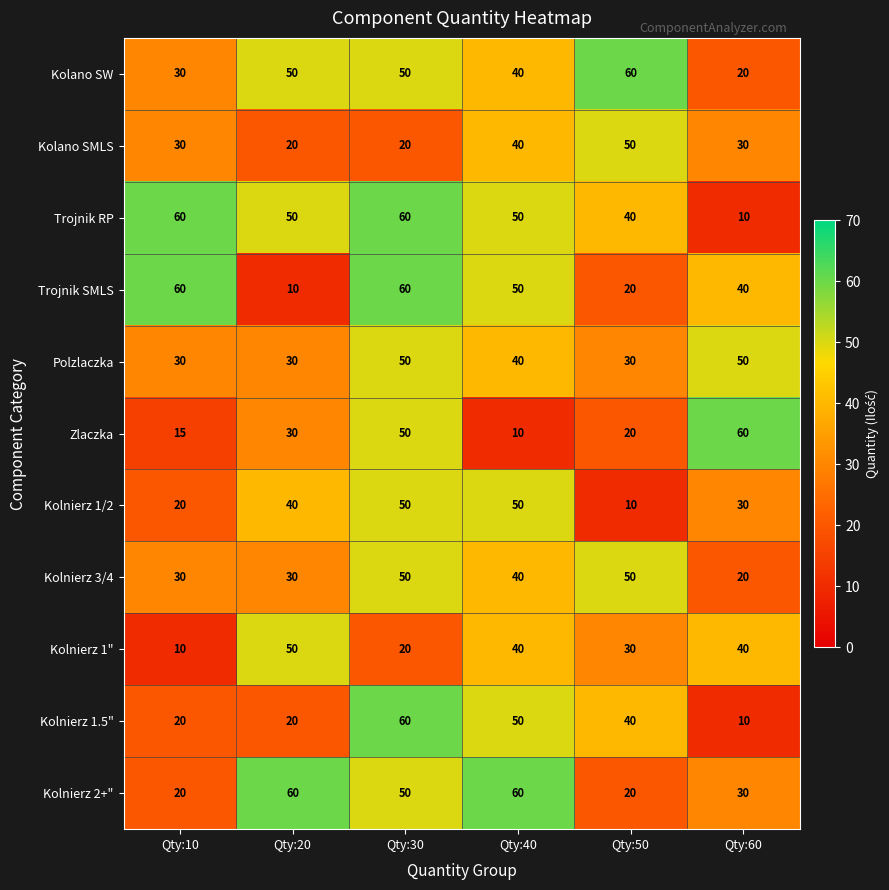

List the labels in order of Zlaczka value, largest first.

Qty:60, Qty:30, Qty:20, Qty:50, Qty:10, Qty:40